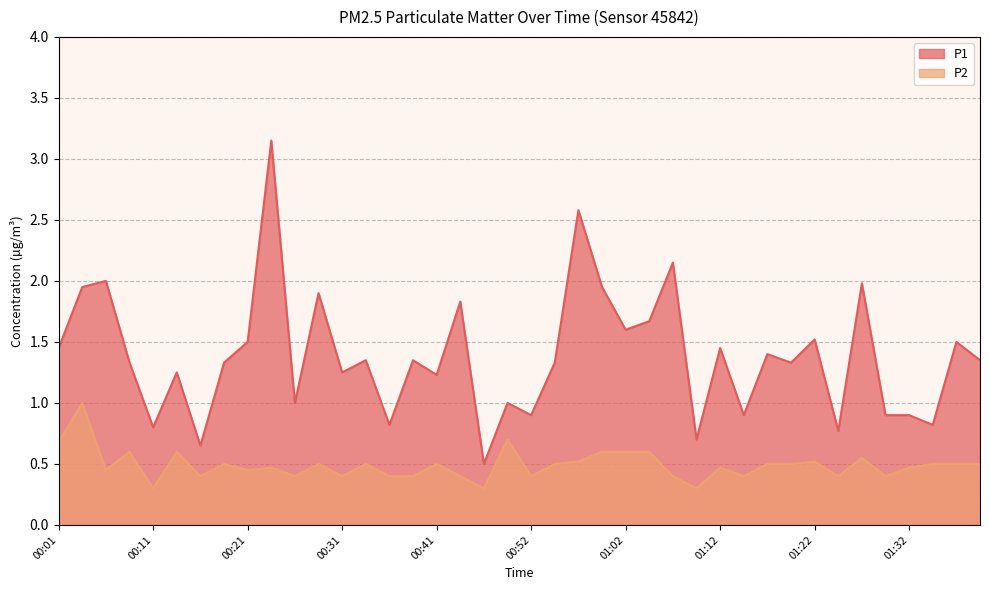

True or false: P2 has more than 1 interior local peaks.

True